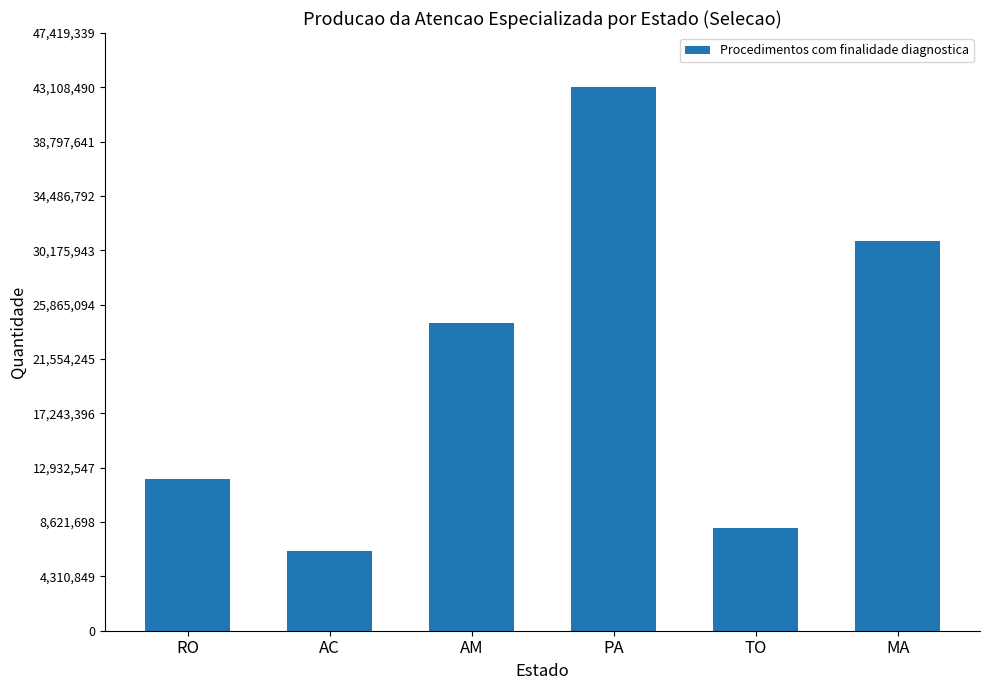

True or false: the data shows 16032030 at PA.

False